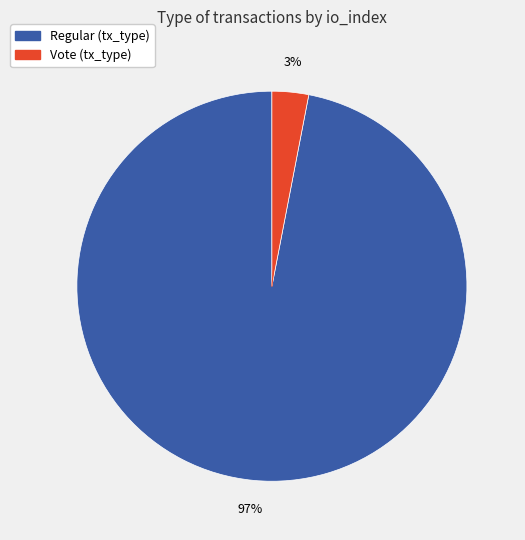

To the nearest percent, what is the difference between the largest and smallest slice percentages?

94%